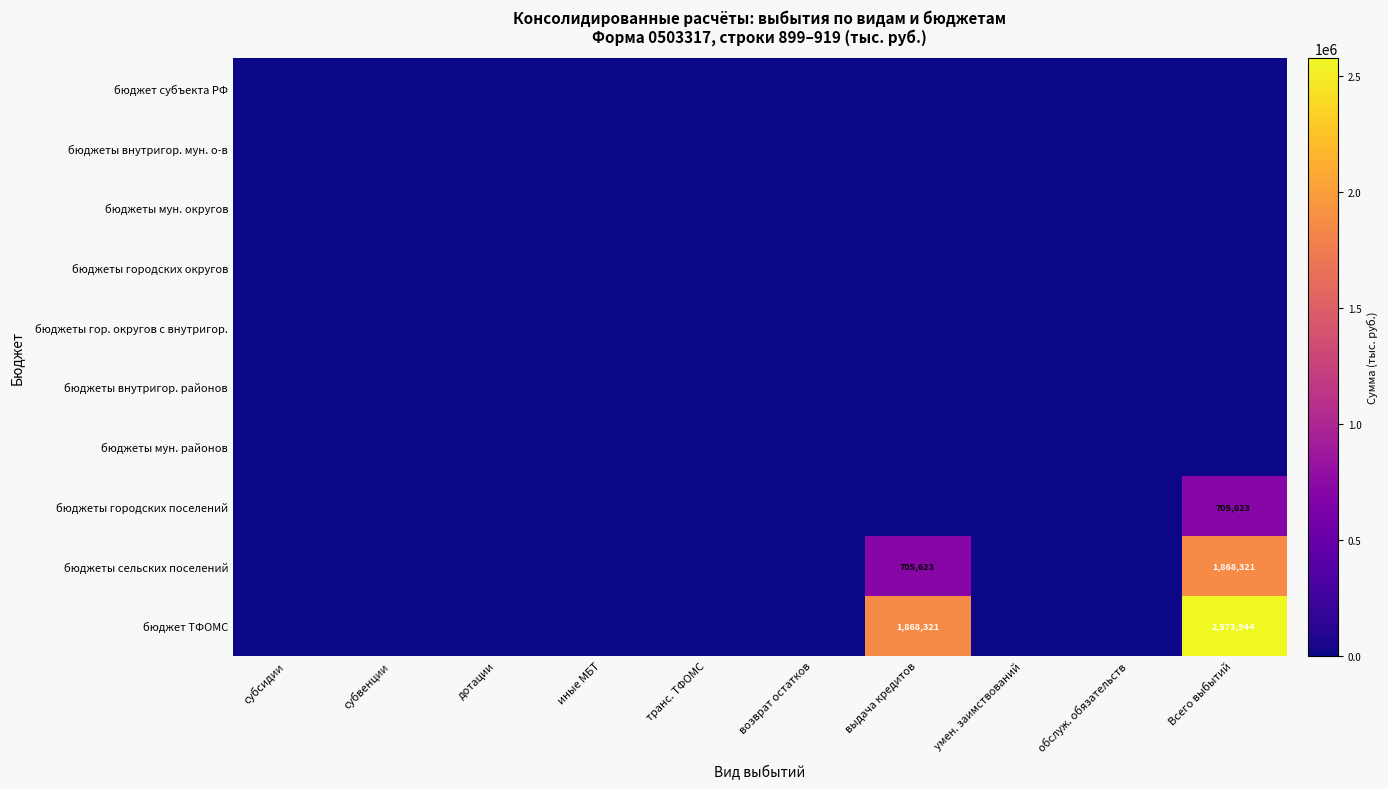

True or false: бюджеты городских поселений has a value of 1196755 at Всего выбытий.

False